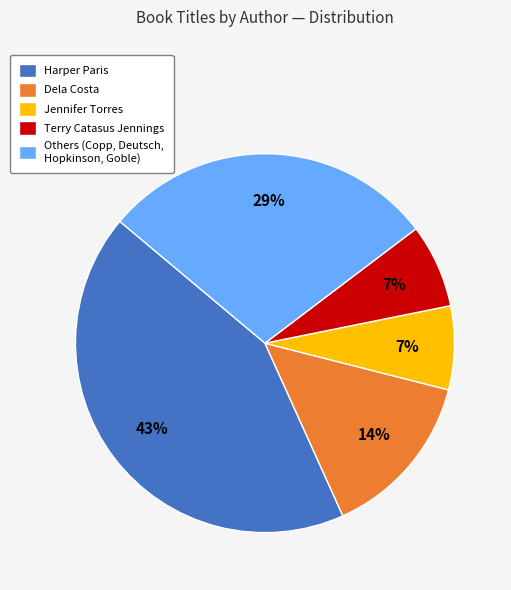

How many slices are in this pie chart?

5